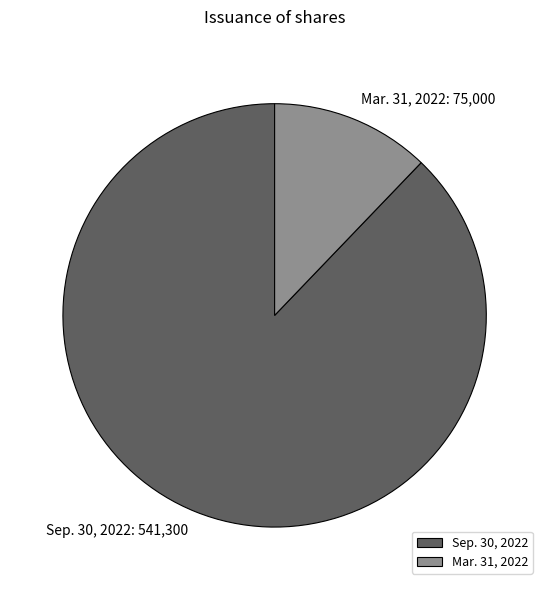

The Mar. 31, 2022 slice represents 12% of the pie. True or false?

True